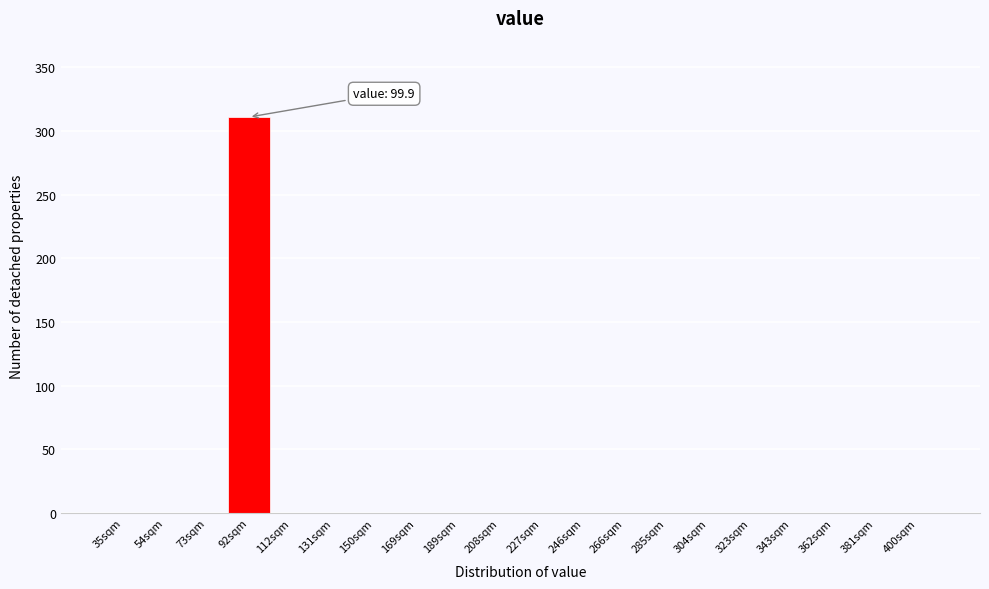

Reading right to left, what are all the values shown in this chart?

400sqm=0	381sqm=0	362sqm=0	343sqm=0	323sqm=0	304sqm=0	285sqm=0	266sqm=0	246sqm=0	227sqm=0	208sqm=0	189sqm=0	169sqm=0	150sqm=0	131sqm=0	112sqm=0	92sqm=311	73sqm=0	54sqm=0	35sqm=0